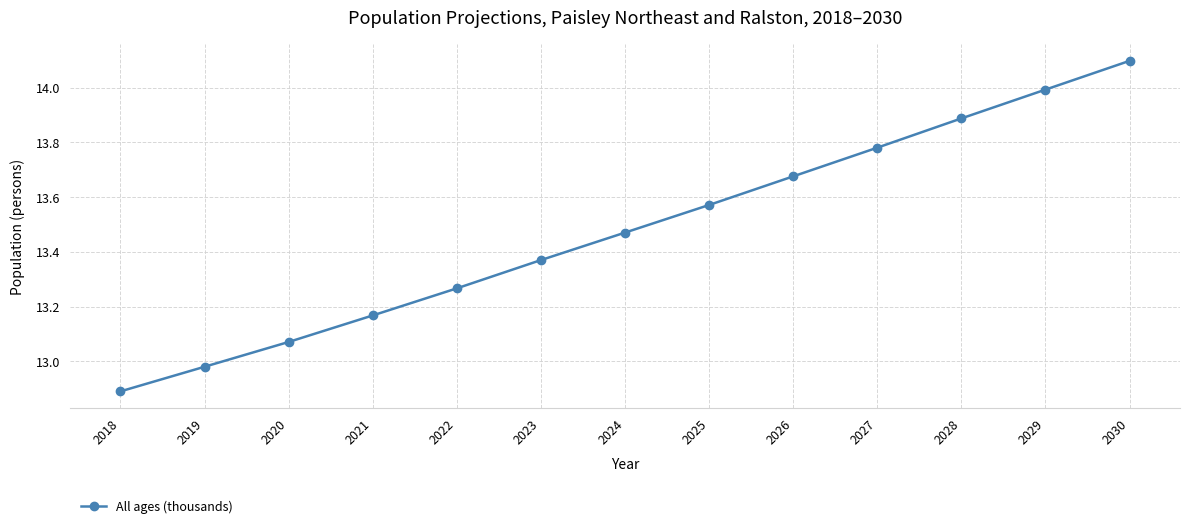

Rank the categories by value from lowest to highest.

2018, 2019, 2020, 2021, 2022, 2023, 2024, 2025, 2026, 2027, 2028, 2029, 2030